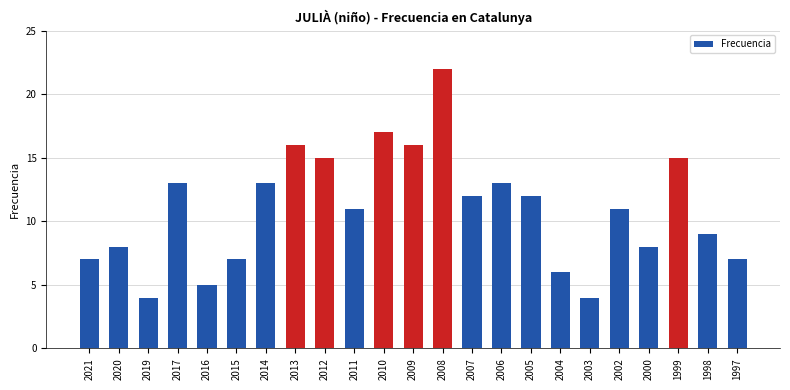

Reading left to right, what are all the values shown in this chart?

7	8	4	13	5	7	13	16	15	11	17	16	22	12	13	12	6	4	11	8	15	9	7